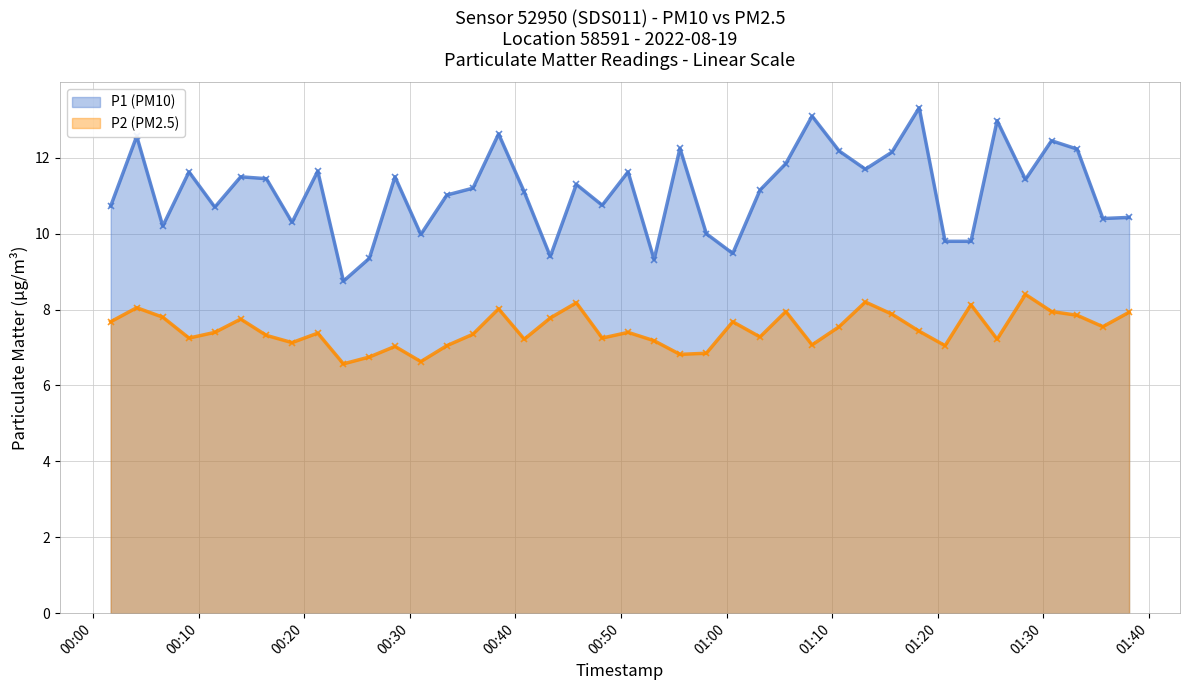

Is it true that P1 (PM10) equals 8.8 at 2022-08-19T01:18:15?

False